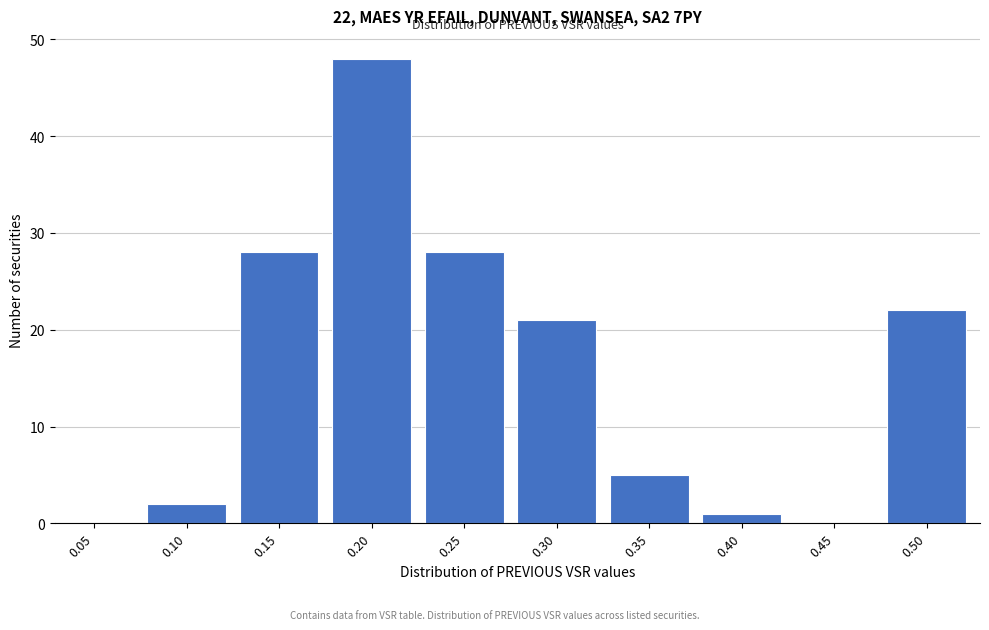

Reading right to left, what are all the values shown in this chart?

0.50=22	0.45=0	0.40=1	0.35=5	0.30=21	0.25=28	0.20=48	0.15=28	0.10=2	0.05=0